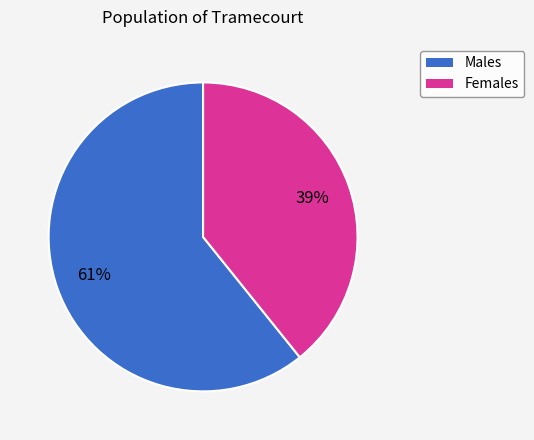

To the nearest percent, what is the difference between the largest and smallest slice percentages?

22%